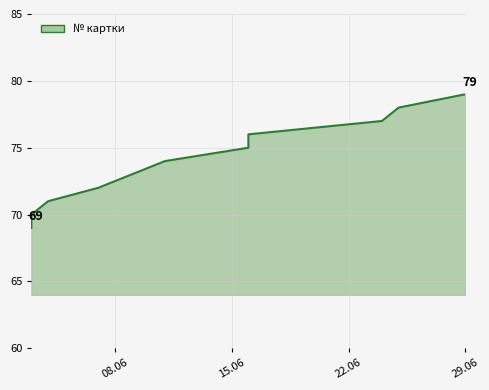

True or false: the data shows 69 at 03.06.2021.

True